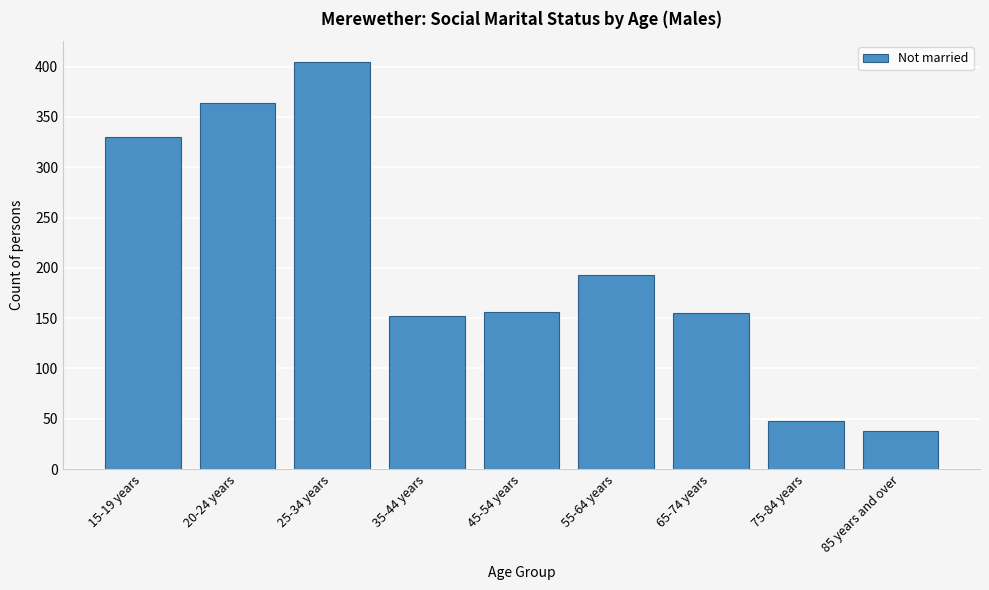

Where is the data nearest to the value 221?

55-64 years